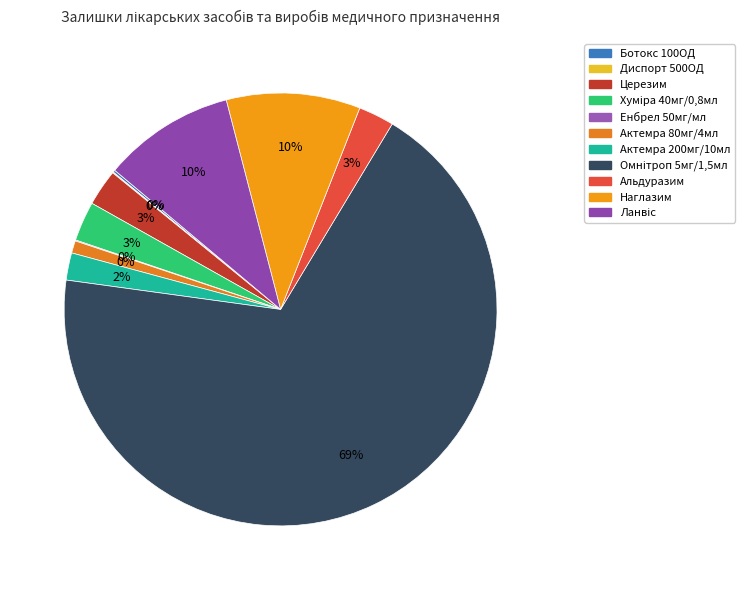

Which has a higher value, Енбрел 50мг/мл or Ботокс 100ОД?

Ботокс 100ОД